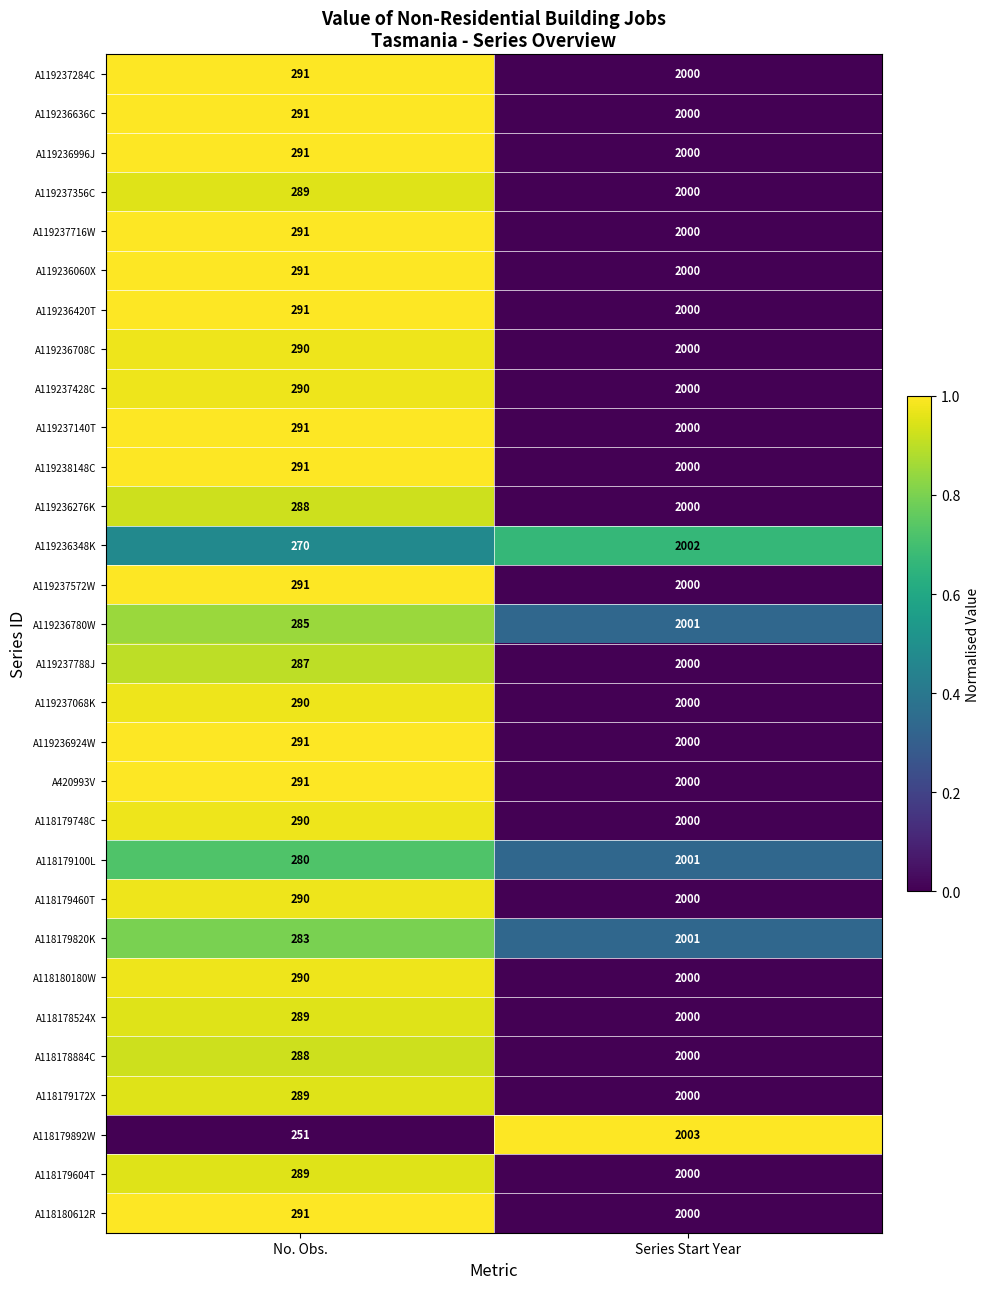

What is the sum of the A119237572W values at Series Start Year and No. Obs.?

2291